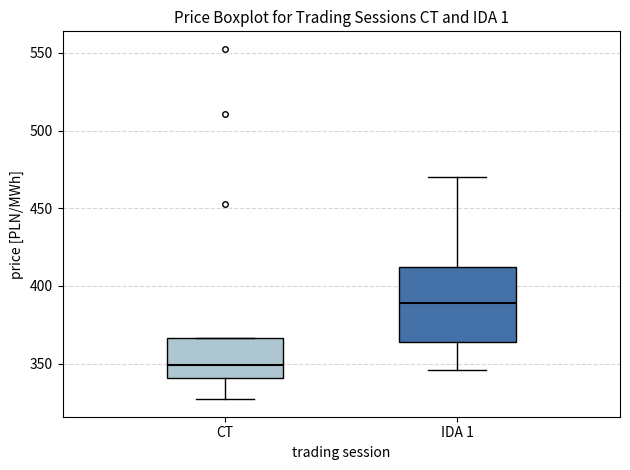

Comparing the boxes themselves (not the whiskers), which one is the tallest?

IDA 1